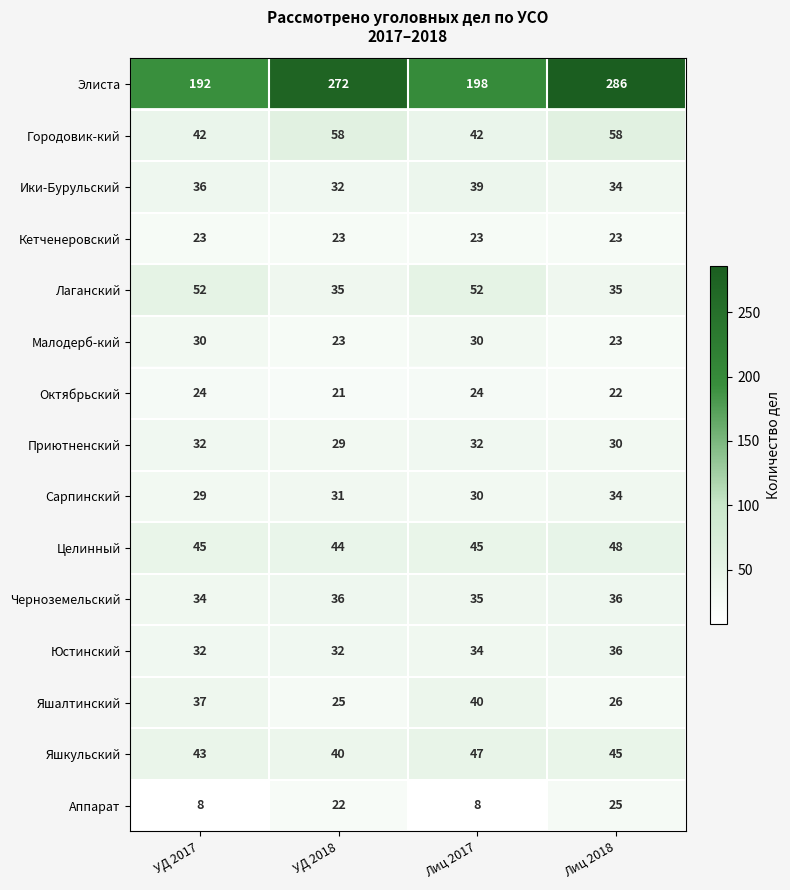

Read the Ики-Бурульский value at УД 2017.

36